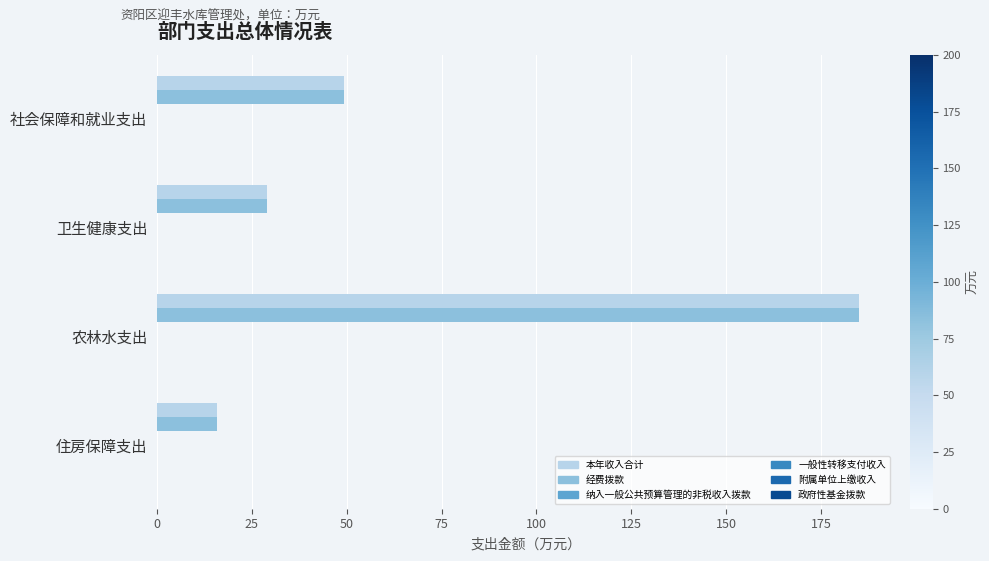

At how many categories does at least one series exceed 24?

3